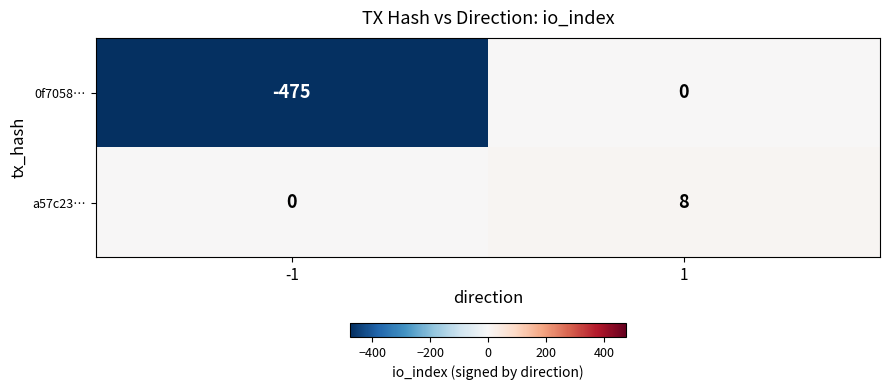

How many data points does each series have?

2